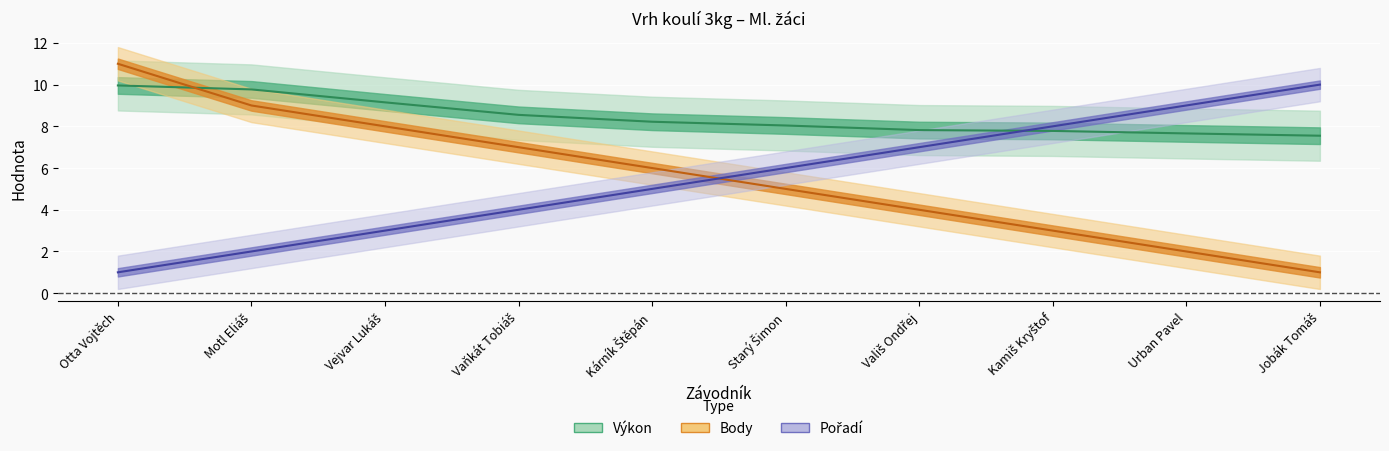

What is the lowest value of the Pořadí series?

1.0